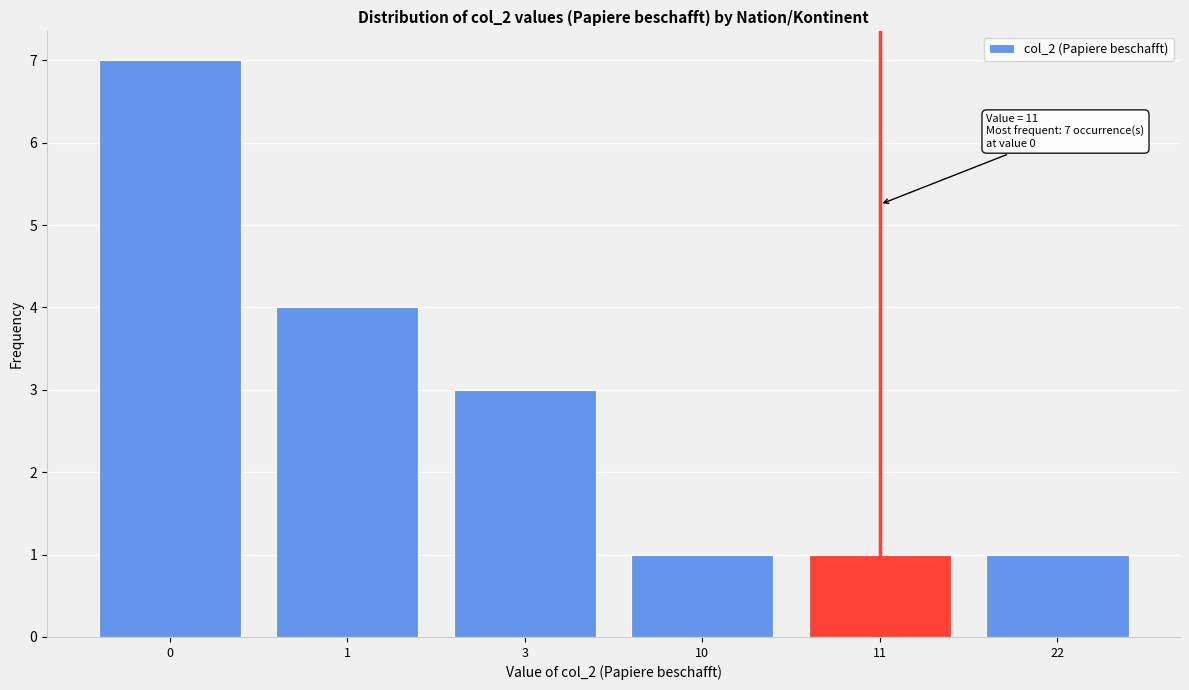

Reading left to right, extract all data points from this chart.

0=7	1=4	3=3	10=1	11=1	22=1